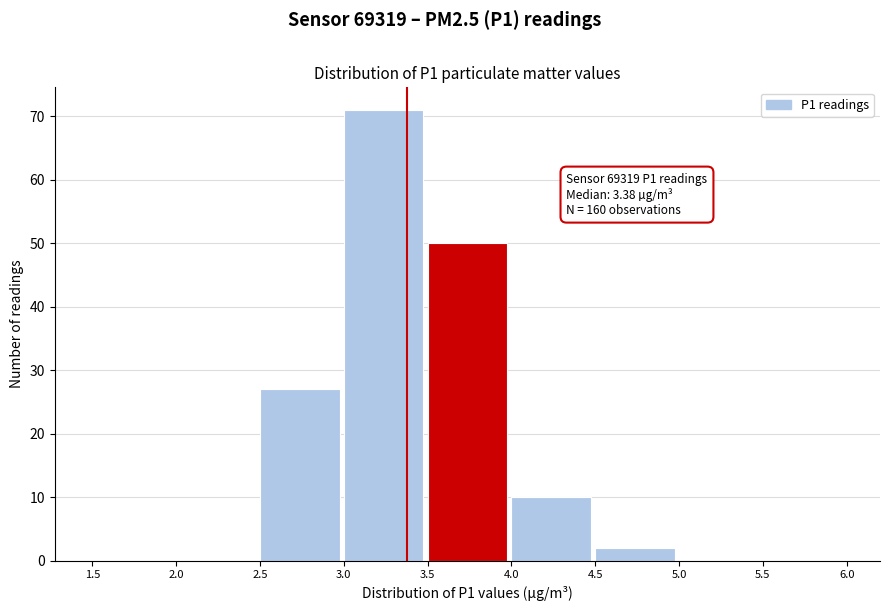

Which range on the x-axis has the tallest bar?

3.0 to 3.5